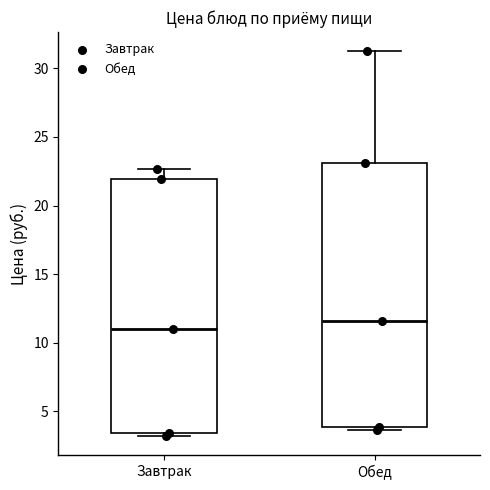

Comparing the boxes themselves (not the whiskers), which one is the tallest?

Обед